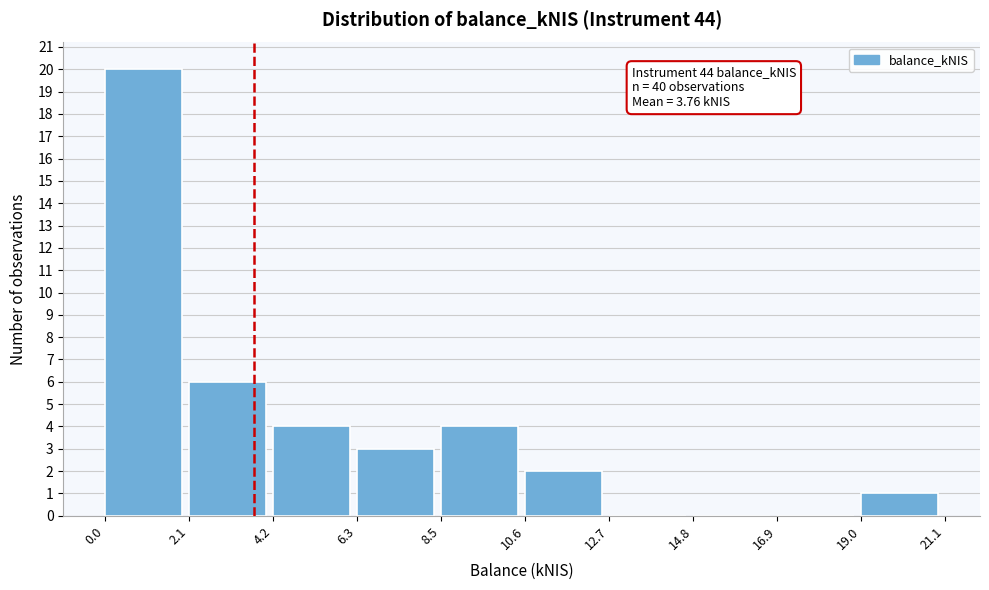

Over which range of the x-axis is the bar tallest?

0.0 to 2.1